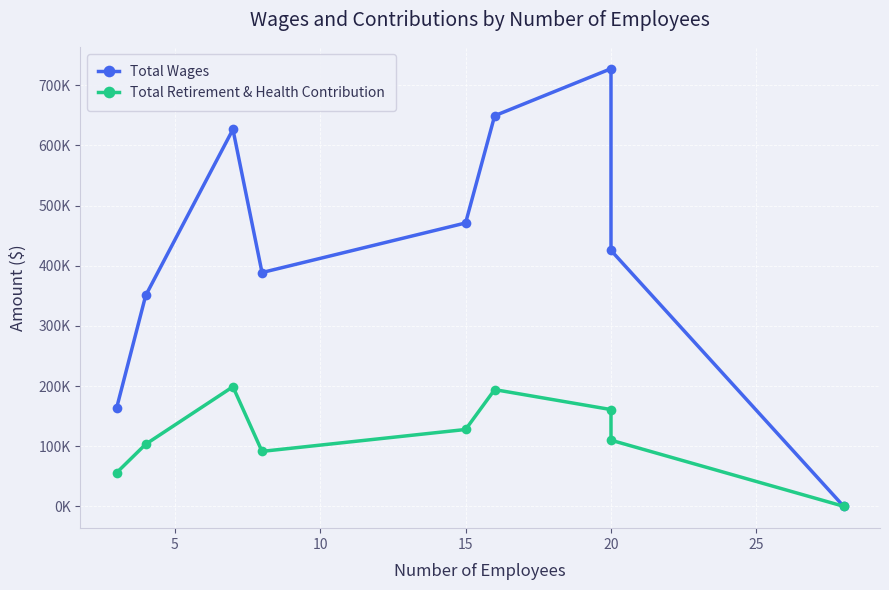

Reading left to right, transcribe all the data shown in this chart.

Total Wages: 163398	350570	626784	388720	471163	649499	727687	425522	0
Total Retirement & Health Contribution: 55804	103224	198813	91322	127722	194010	160825	109912	0